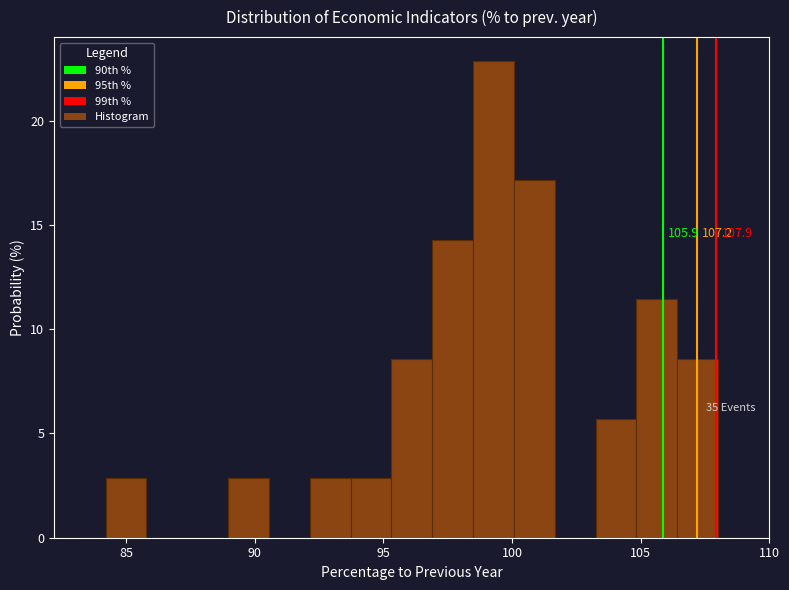

Read against the x-axis, roughly where is the centre of the tallest bar?

99.5